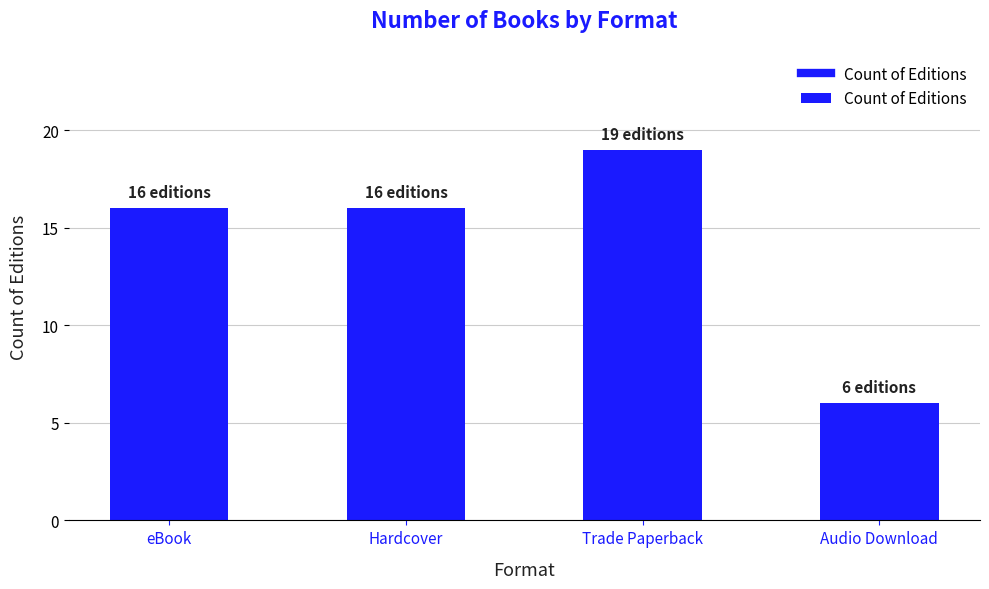

Does the chart contain stacked bars?

No